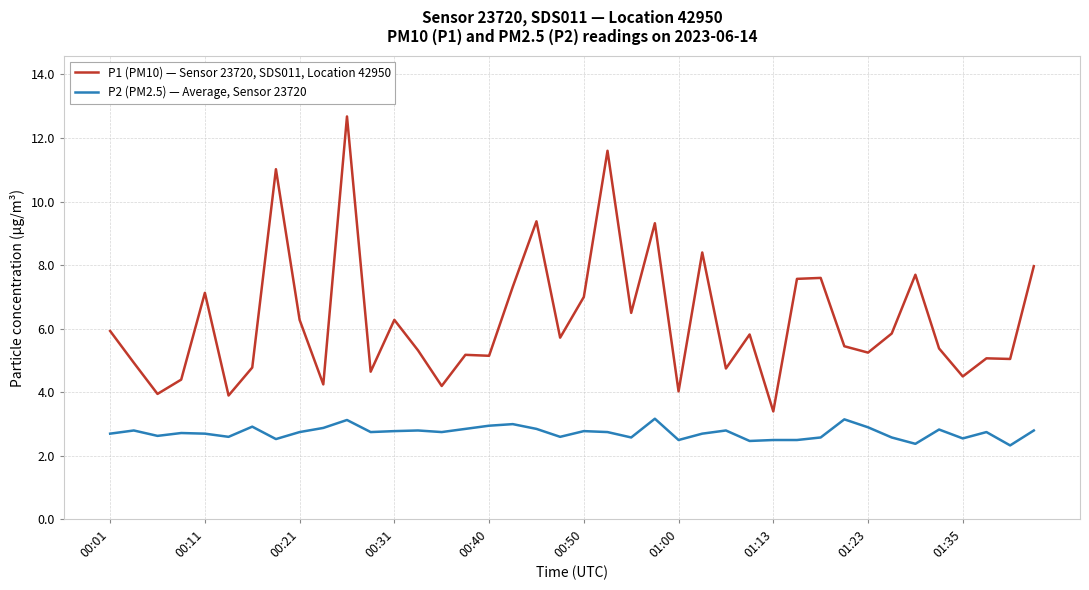

At how many categories does at least one series exceed 3?

40